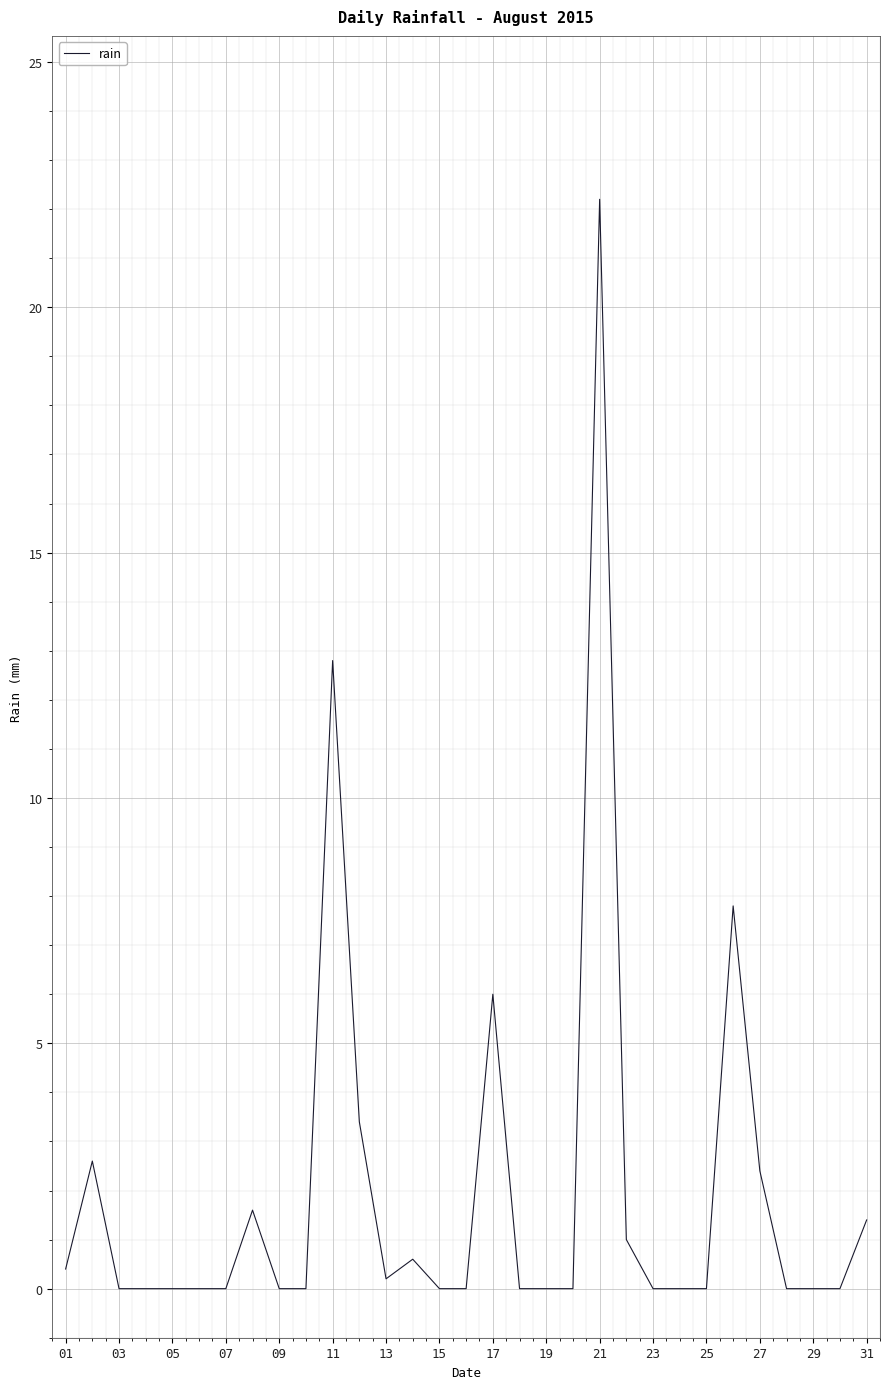

What is the greatest value displayed?

22.2